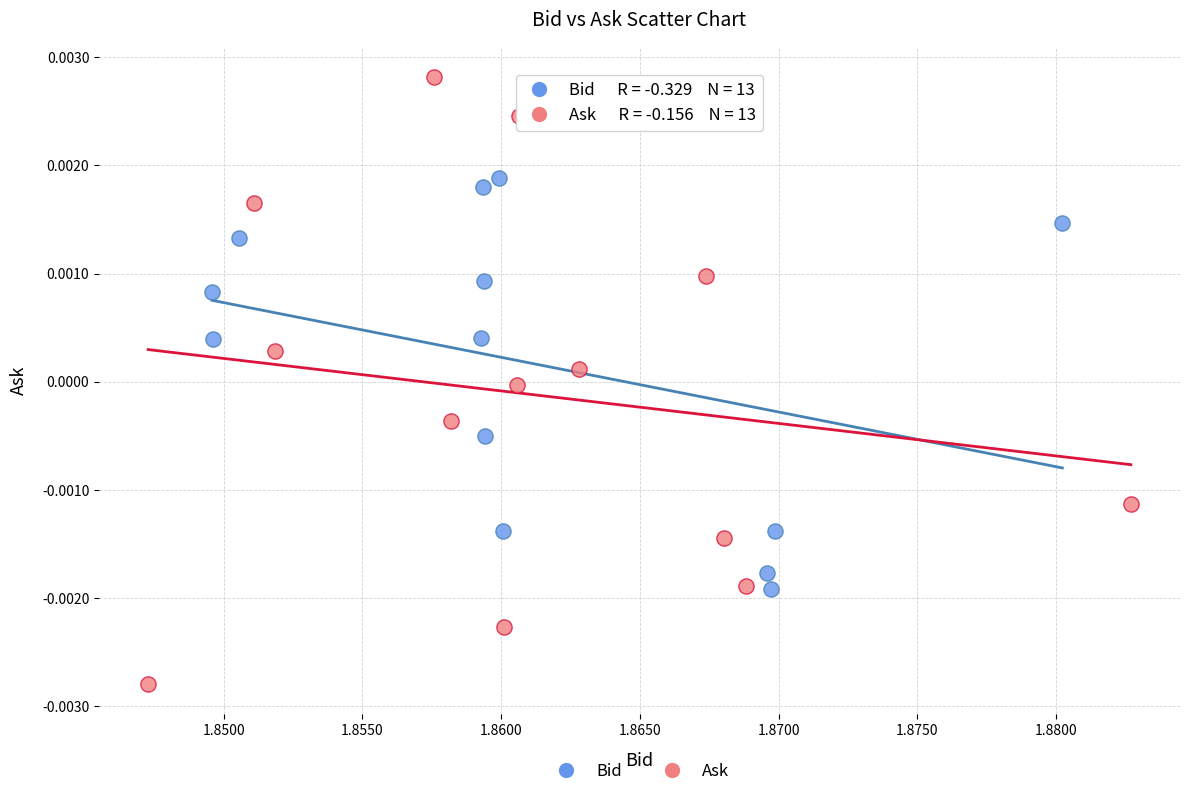

Which series has the widest spread of Y values?

Ask